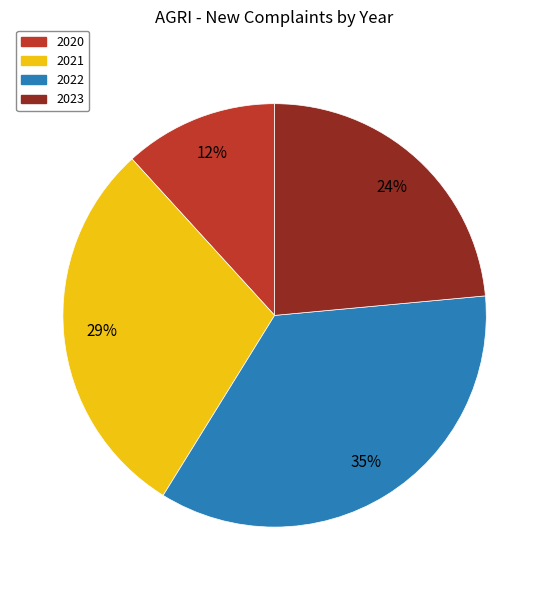

How many segments does this pie chart have?

4